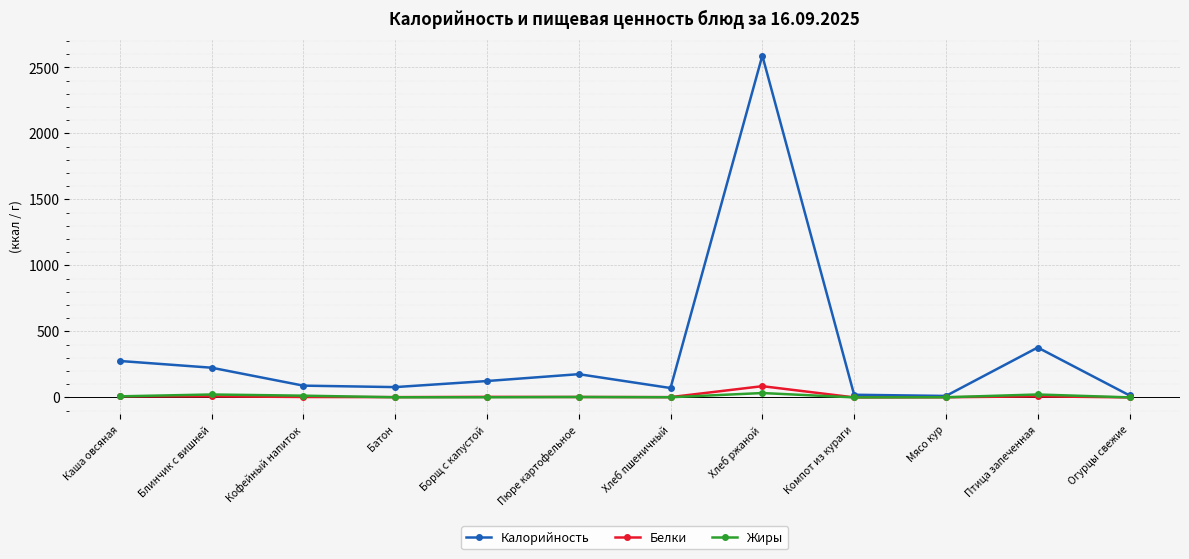

What is the label of the 3rd point from the right?

Мясо кур